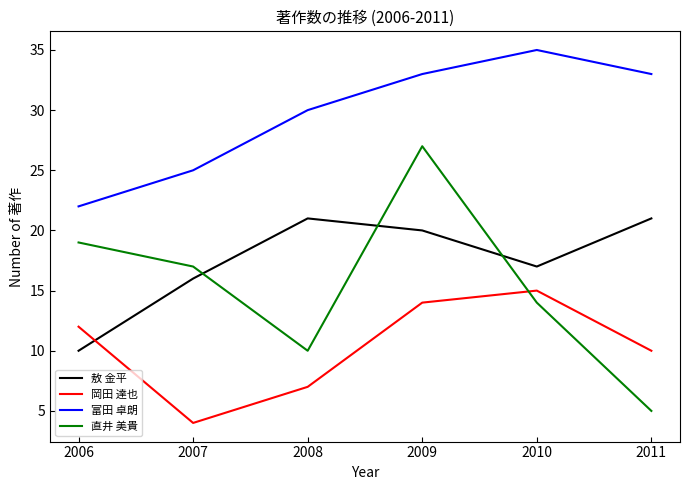

Which series has the largest range (max minus min)?

直井 美貴